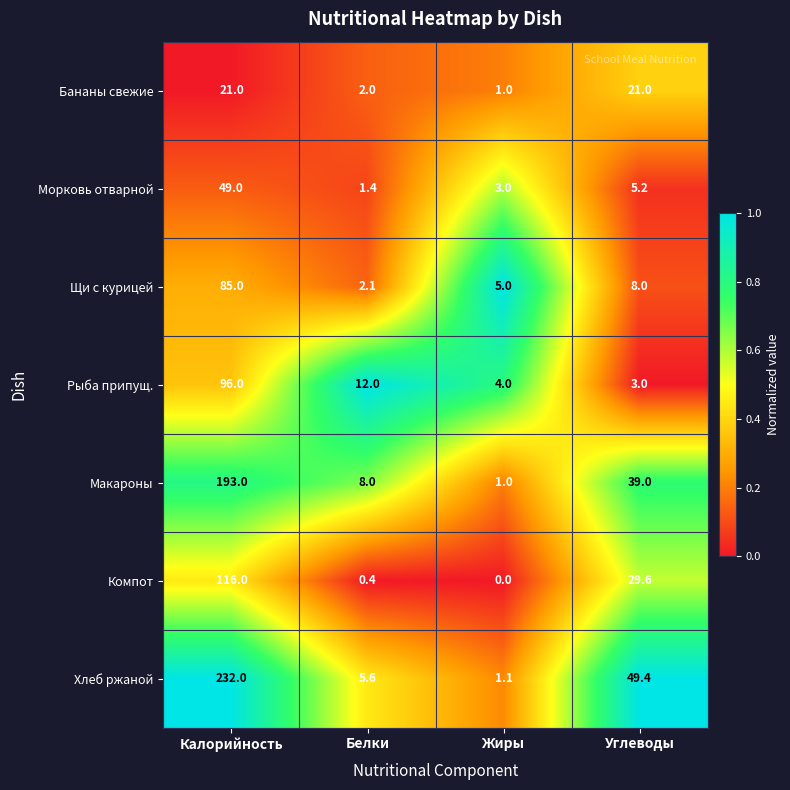

How many values in the Хлеб ржаной series are below 49?

2